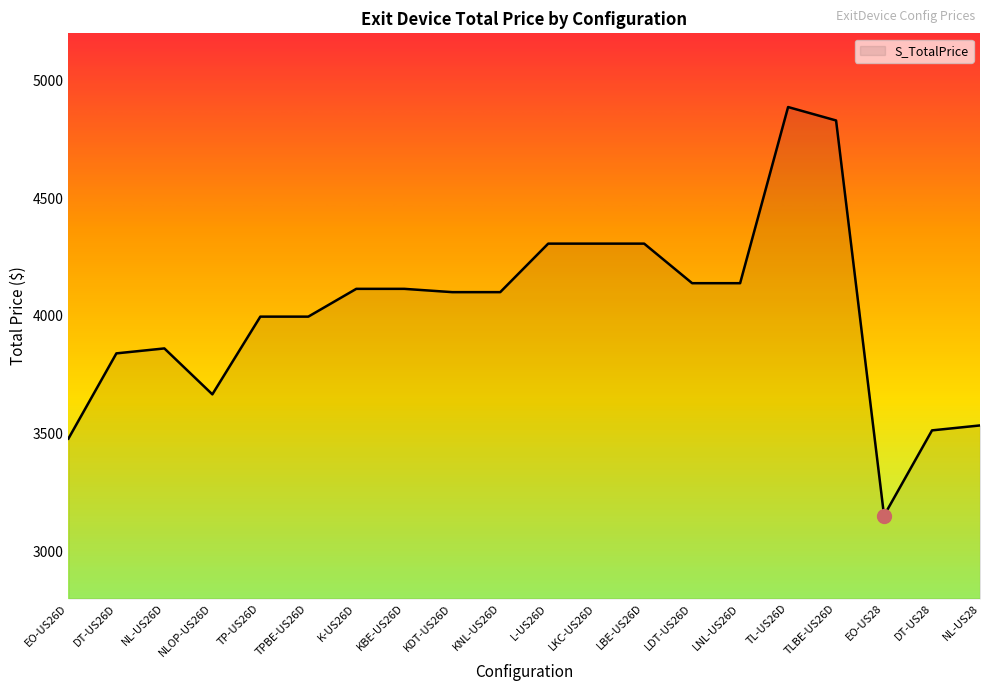

What is the difference between the maximum and minimum values?

1735